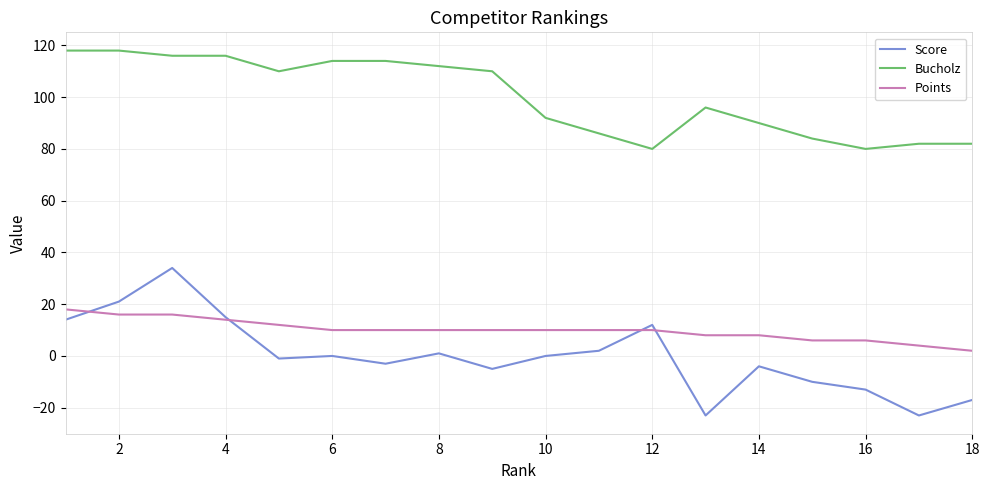

True or false: Bucholz and Score intersect in this chart.

False